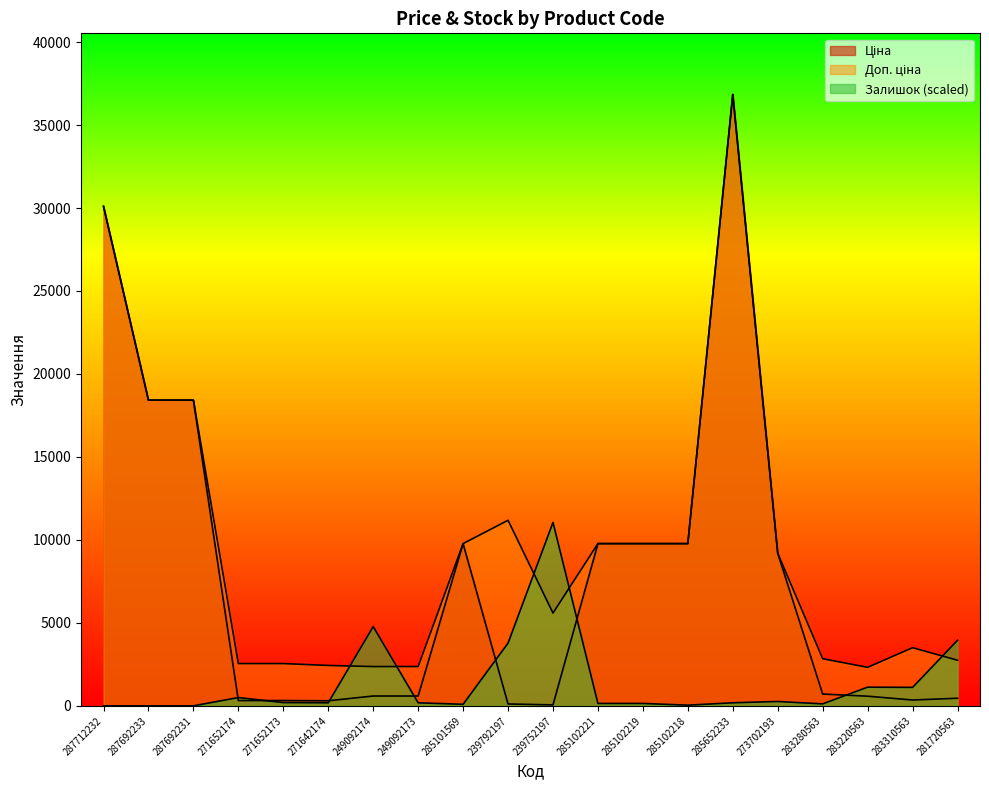

The value of Ціна at 285102218 is 14906.2. True or false?

False